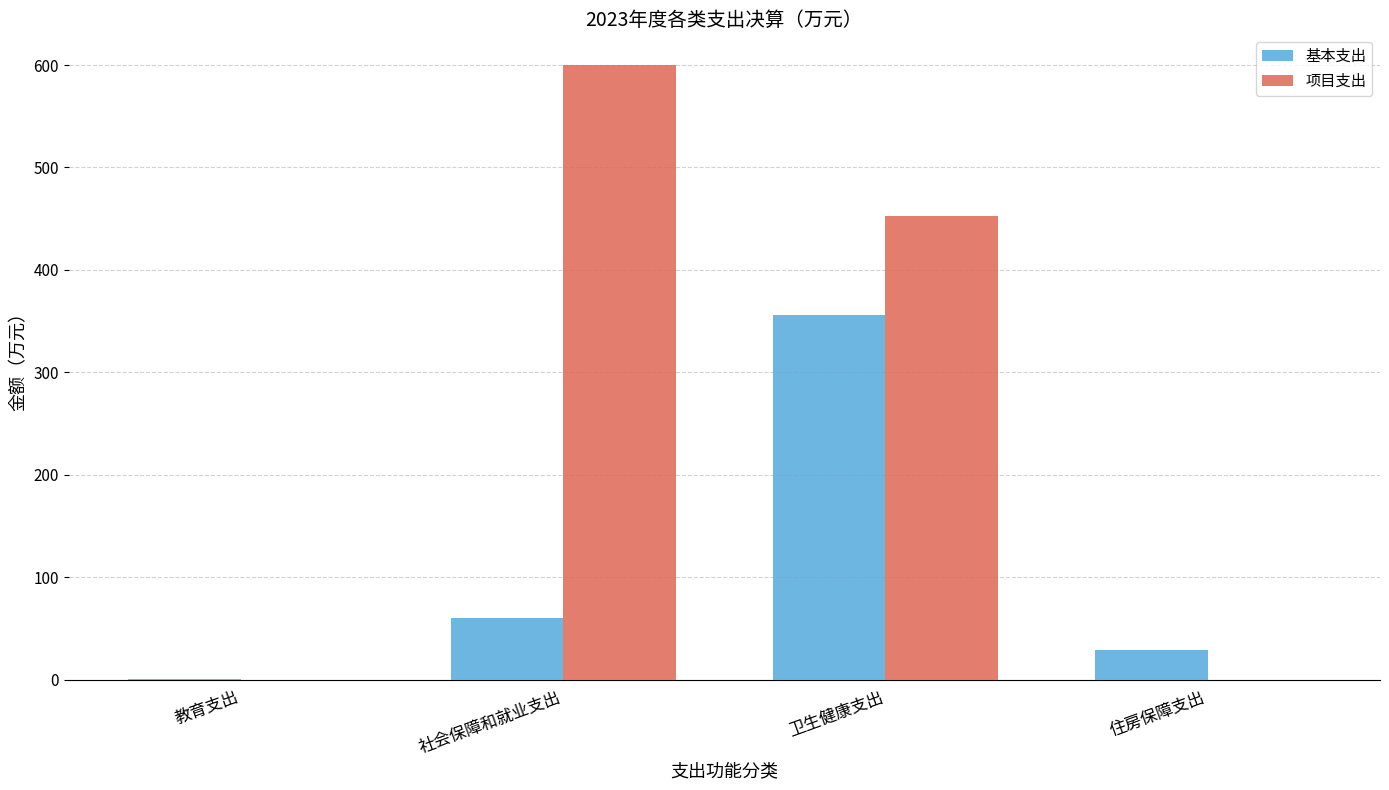

What is the sum of the 项目支出 values at 住房保障支出 and 社会保障和就业支出?

600.0